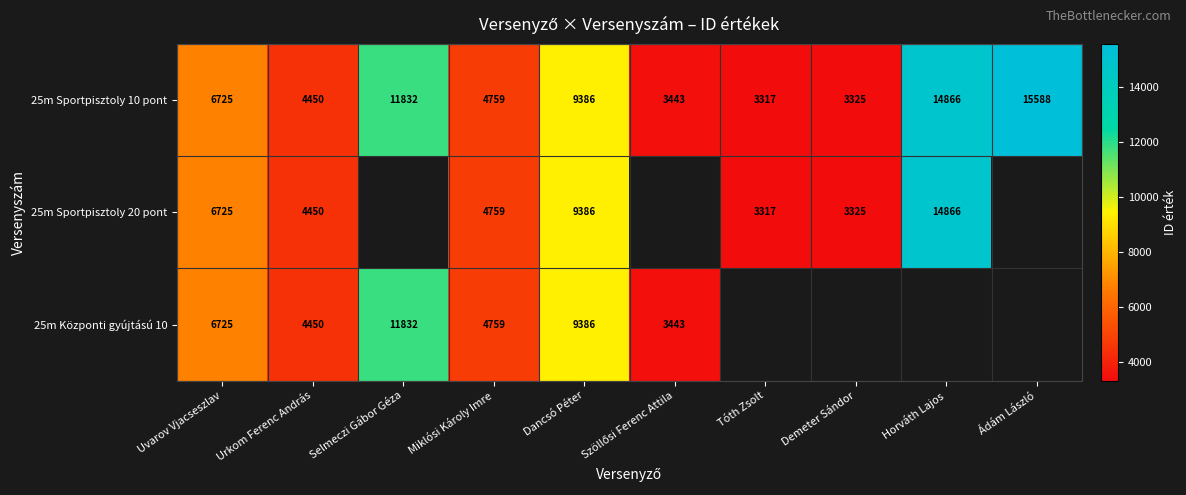

What is the sum of all 25m Sportpisztoly 10 pont values?

77691